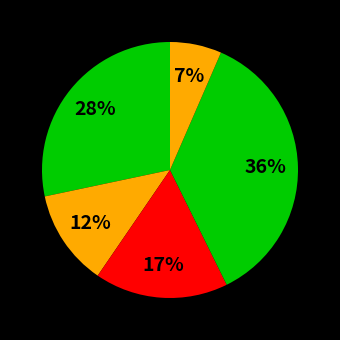

Is there a majority slice in this chart?

No